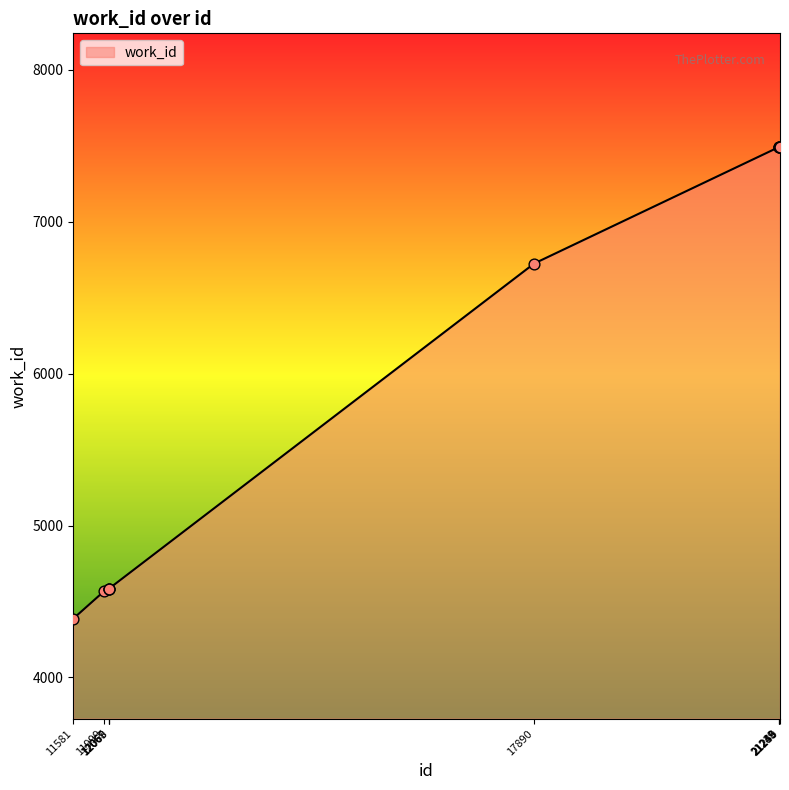

Between 12068 and 21249, which is larger?

21249